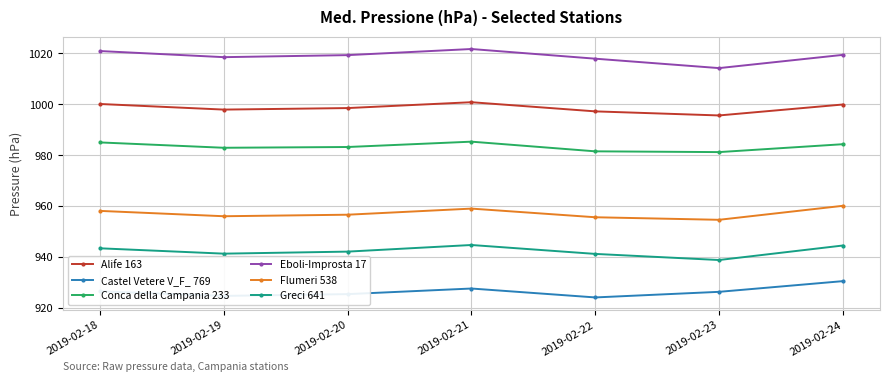

At 2019-02-22, list the series in order from largest to smallest.

Eboli-Improsta 17, Alife 163, Conca della Campania 233, Flumeri 538, Greci 641, Castel Vetere V_F_ 769